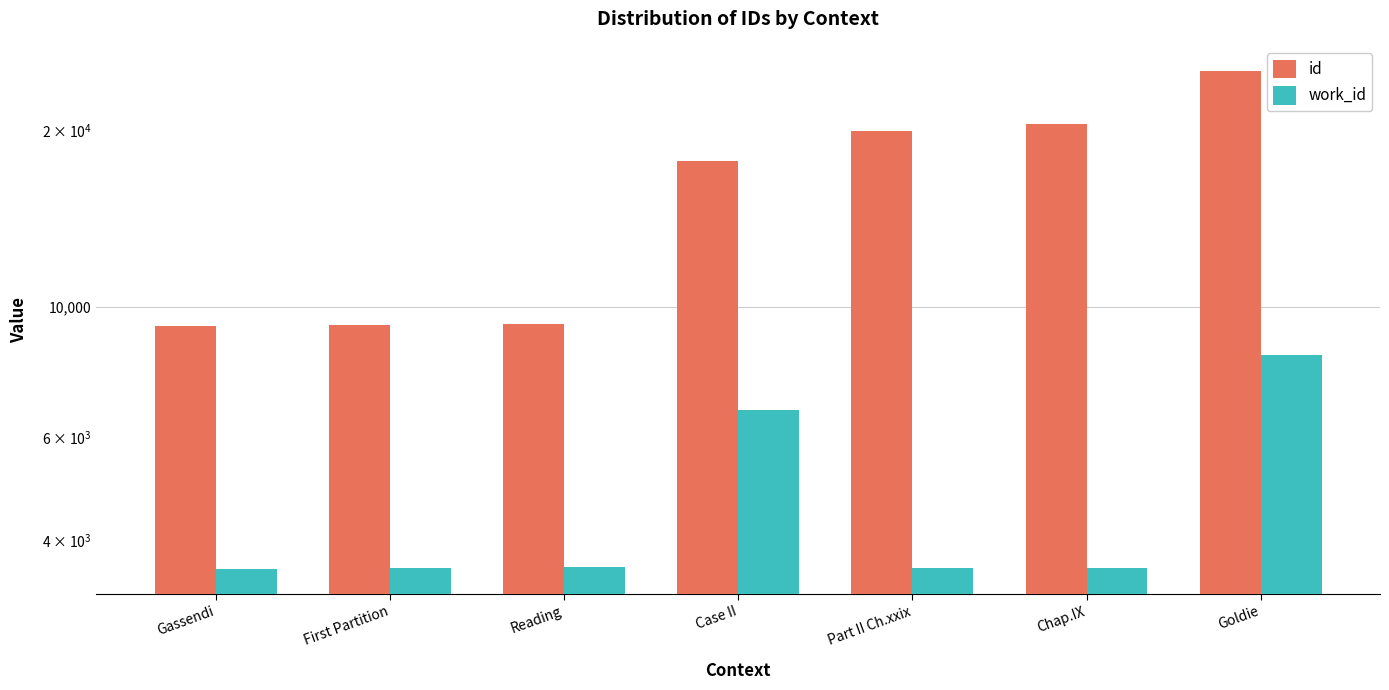

What is the total value across all series at Case II?

24335